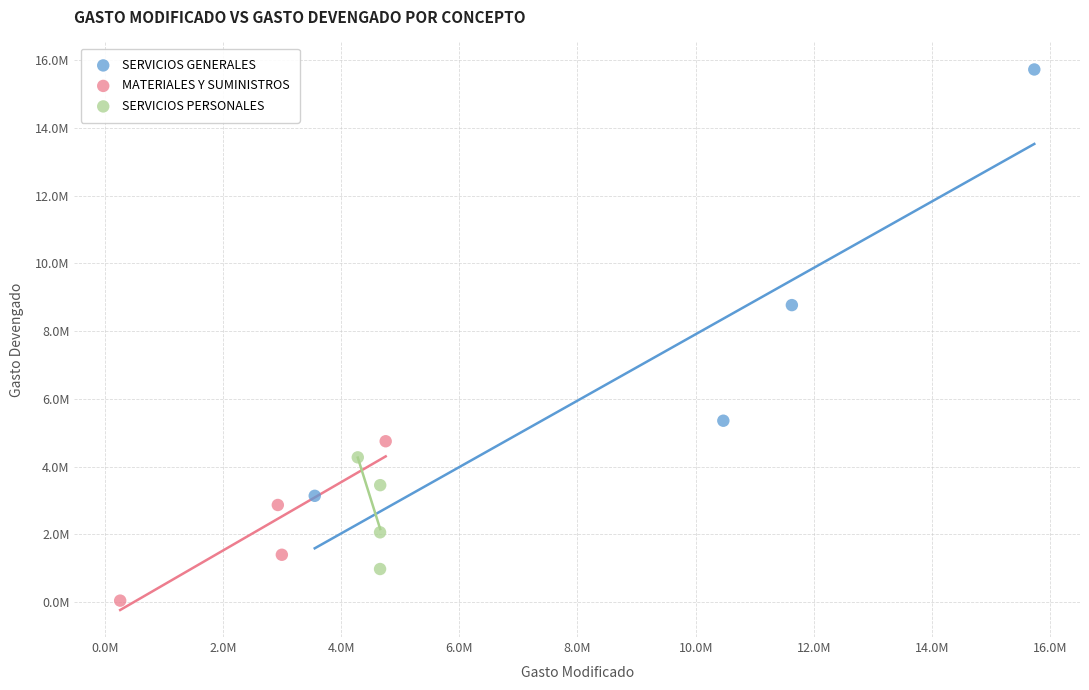

Which series has the largest Y range (max minus min)?

SERVICIOS GENERALES